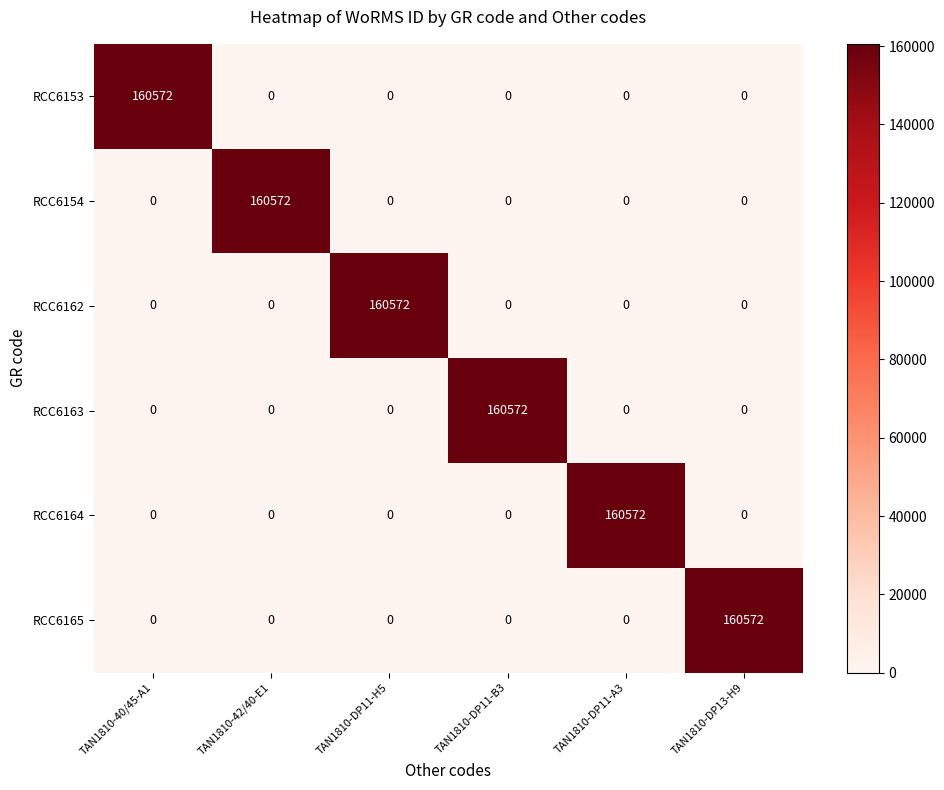

At how many categories does at least one series exceed 12965?

6